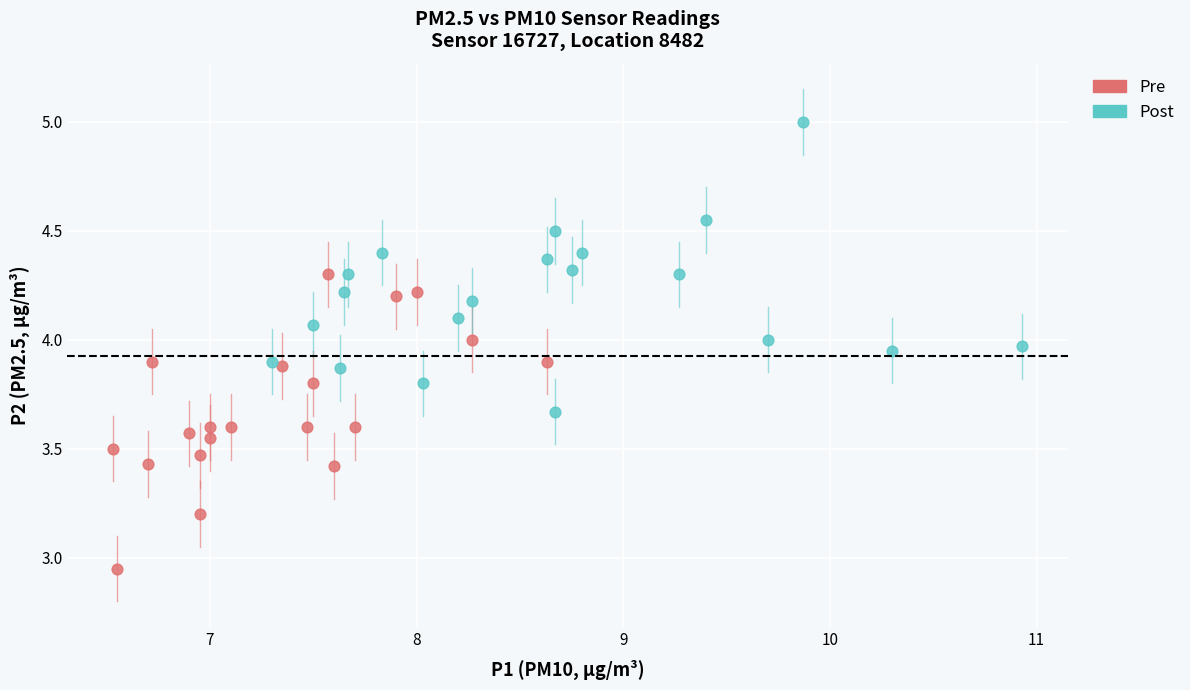

Which series contains the lowest Y value?

Pre